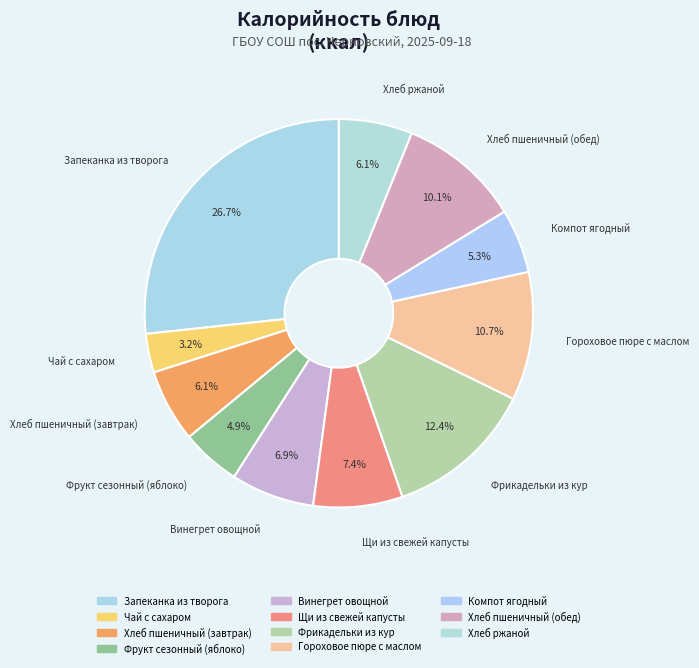

What is the largest slice in the pie chart?

Запеканка из творога